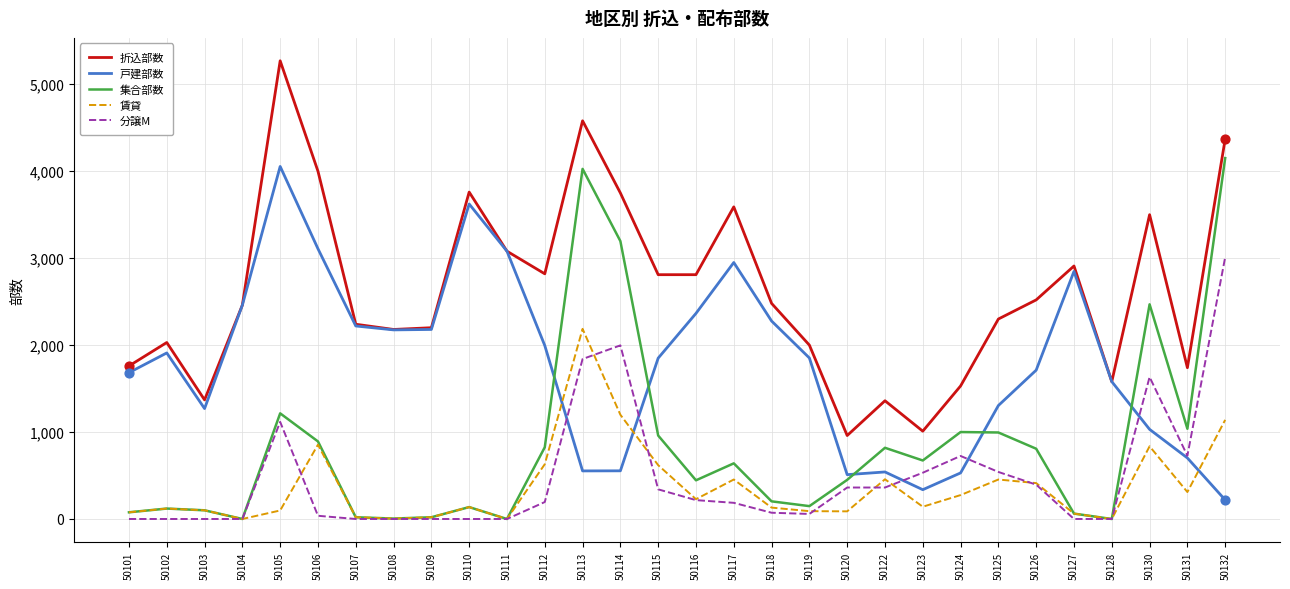

Between 50114 and 50128, which series saw the biggest shift?

集合部数